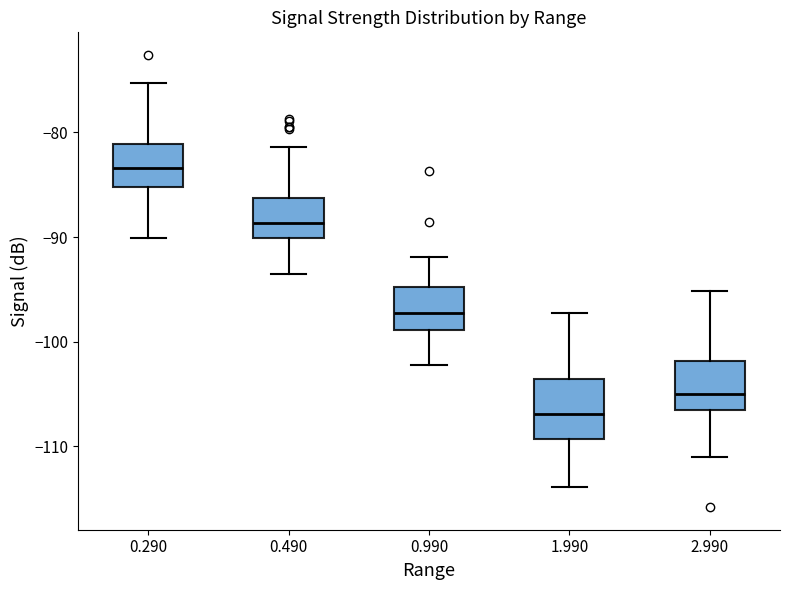

Which box's median line is the lowest?

1.990